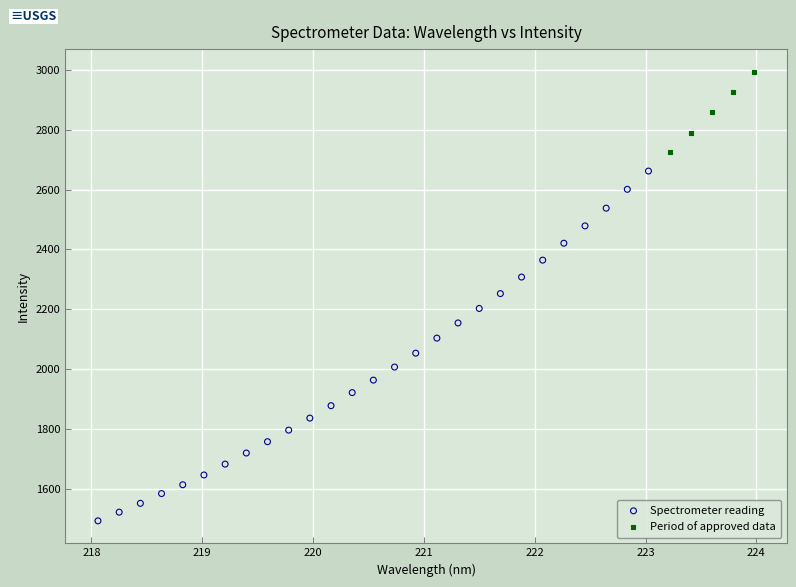

Which series contains the lowest Y value?

Spectrometer reading